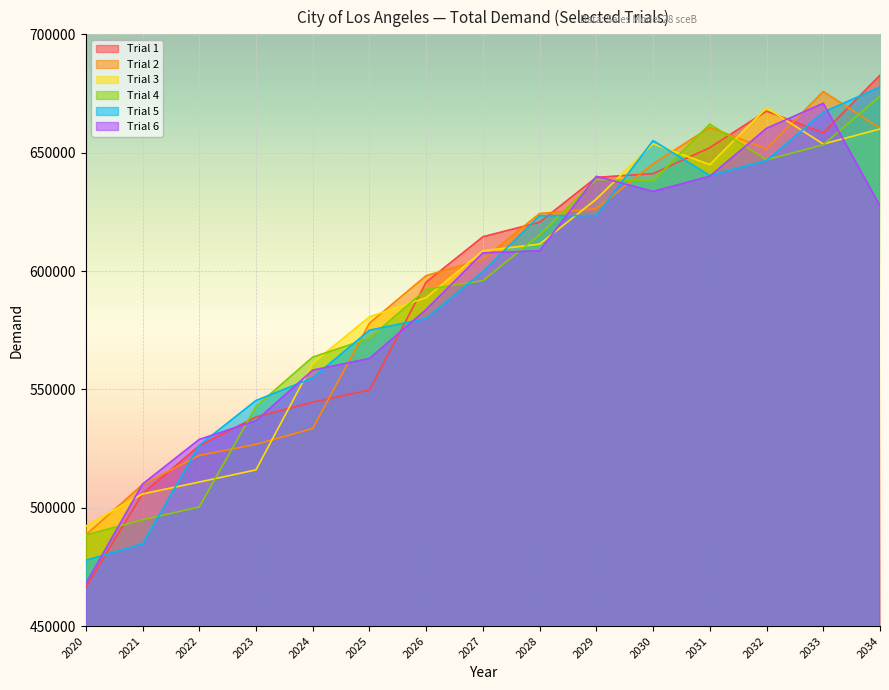

How many interior local valleys does the Trial 5 series have?

1